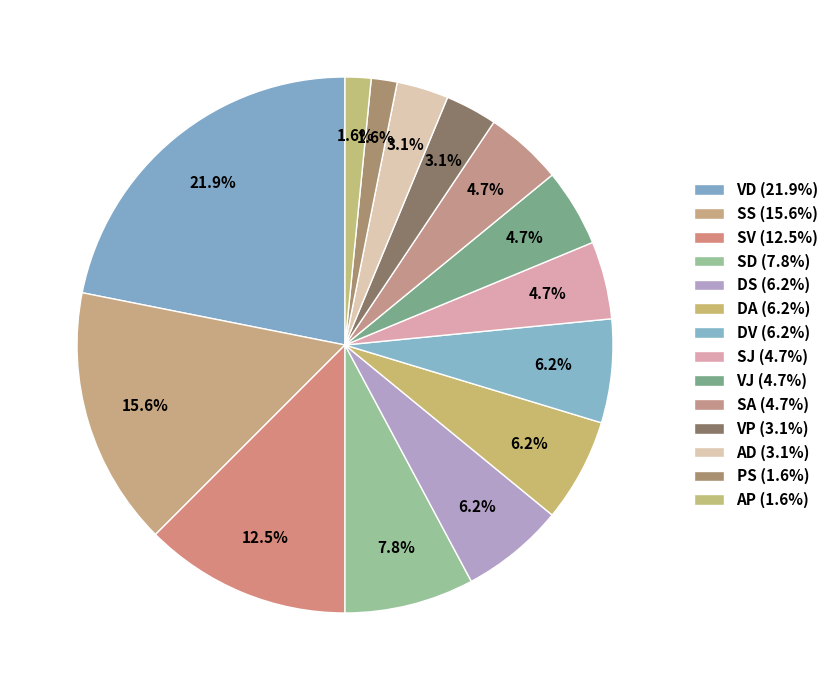

How many segments does this pie chart have?

14